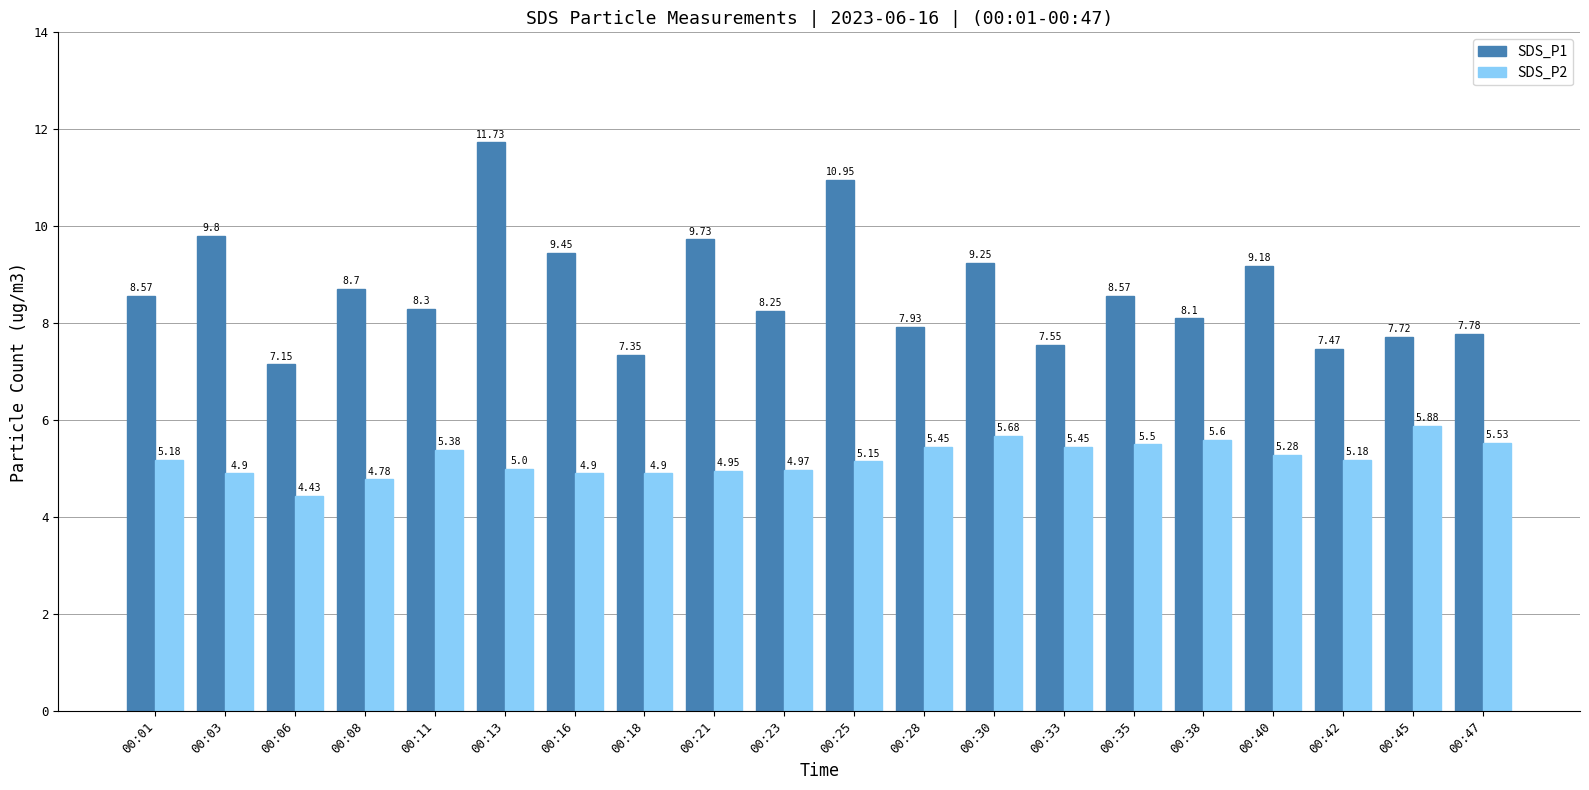

What is the difference between the second highest and second lowest values in the SDS_P2 series?

0.9